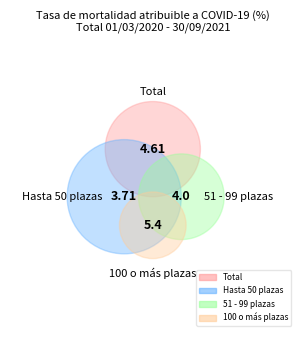

To the nearest percent, what is the combined percentage of Hasta 50 plazas and 100 o más plazas?

51%